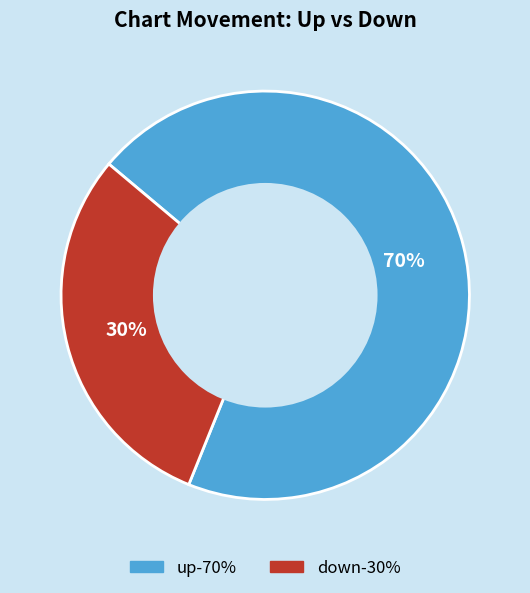

Is there any slice that represents more than half of the pie?

Yes